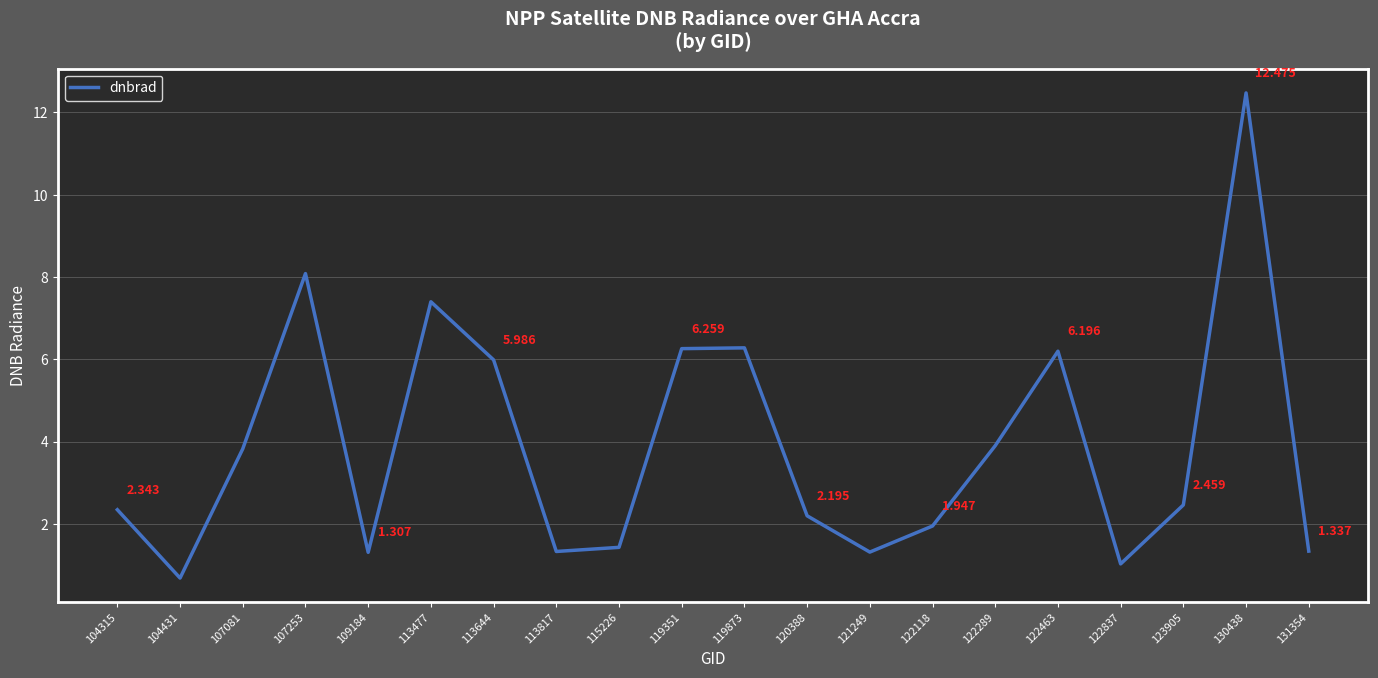

What is the sum of the values at 107081 and 104431?

4.5